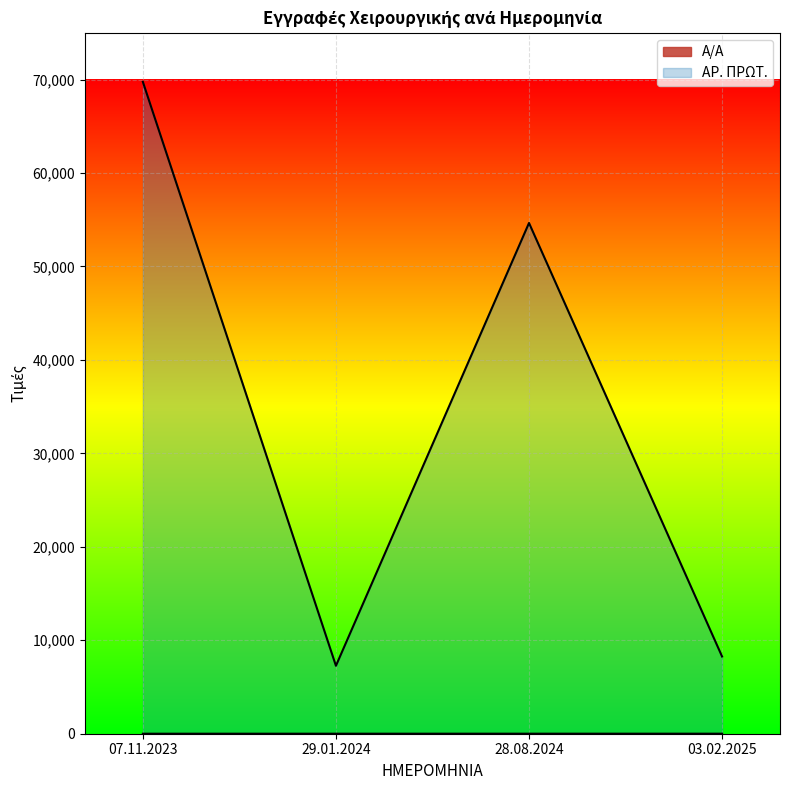

How many lines are shown in the chart?

2